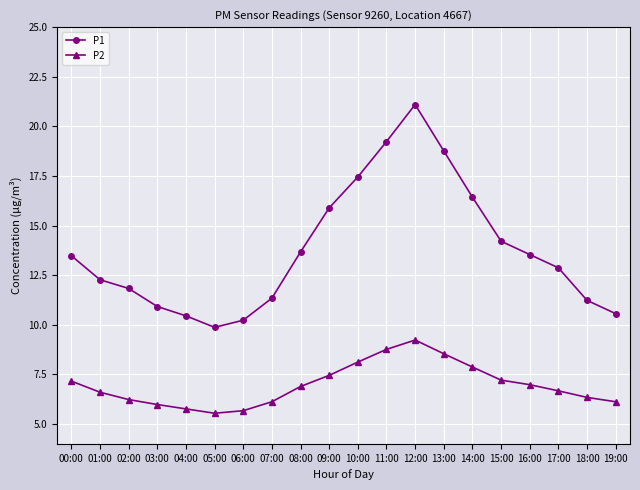

Which category has the highest value across all series?

12:00